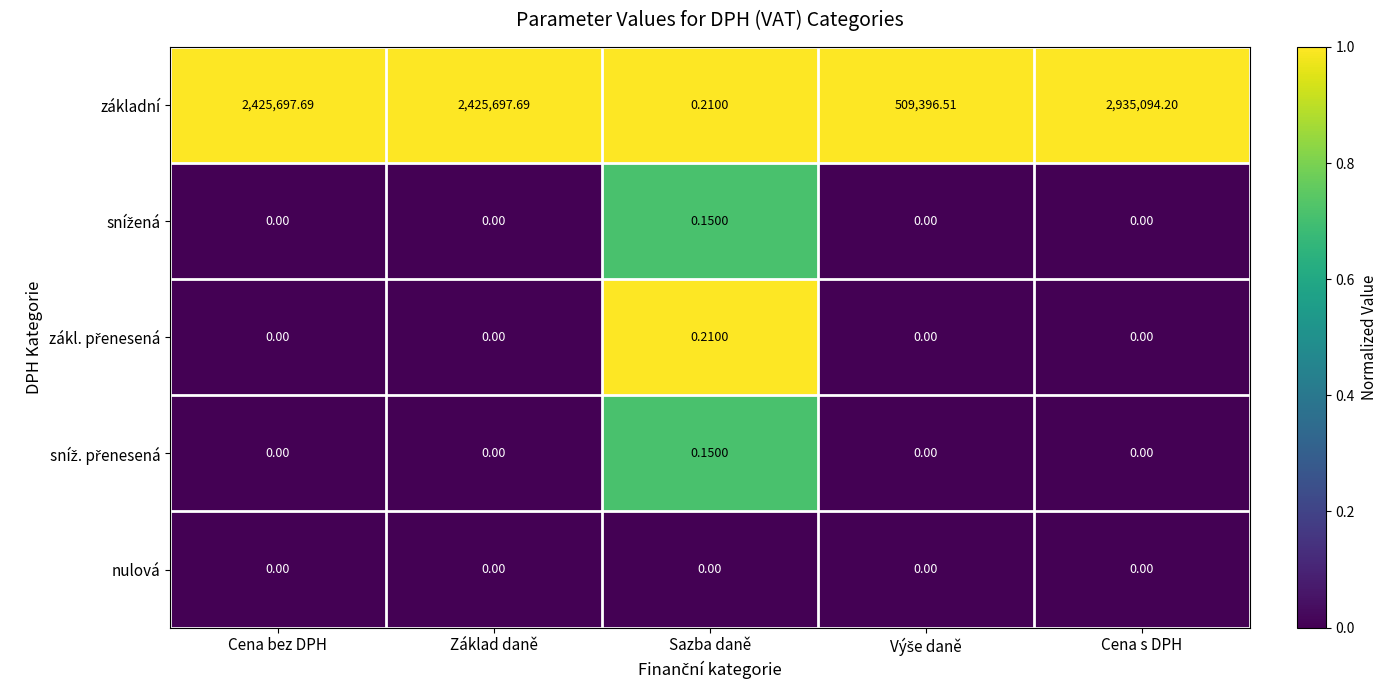

At which category is the sum across all series the highest?

Cena s DPH